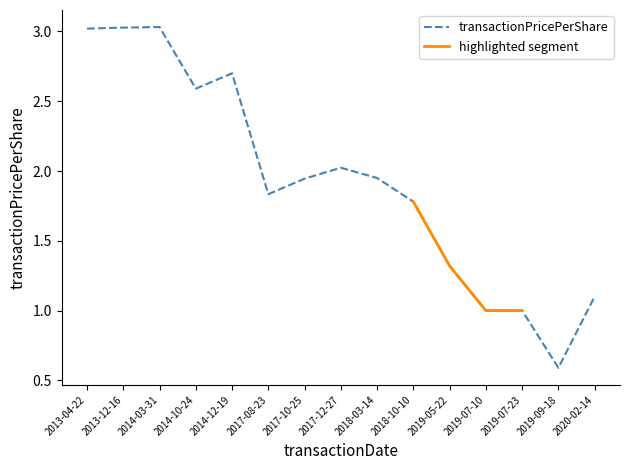

List the labels in order of value, largest first.

2014-03-31, 2013-12-16, 2013-04-22, 2014-12-19, 2014-10-24, 2017-12-27, 2018-03-14, 2017-10-25, 2017-08-23, 2018-10-10, 2019-05-22, 2020-02-14, 2019-07-10, 2019-07-23, 2019-09-18